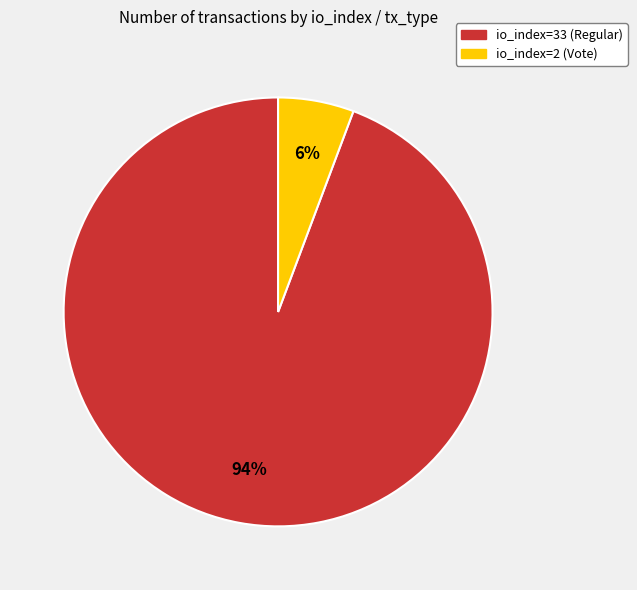

Is the sum of io_index=33 (Regular) and io_index=2 (Vote) greater than half?

Yes